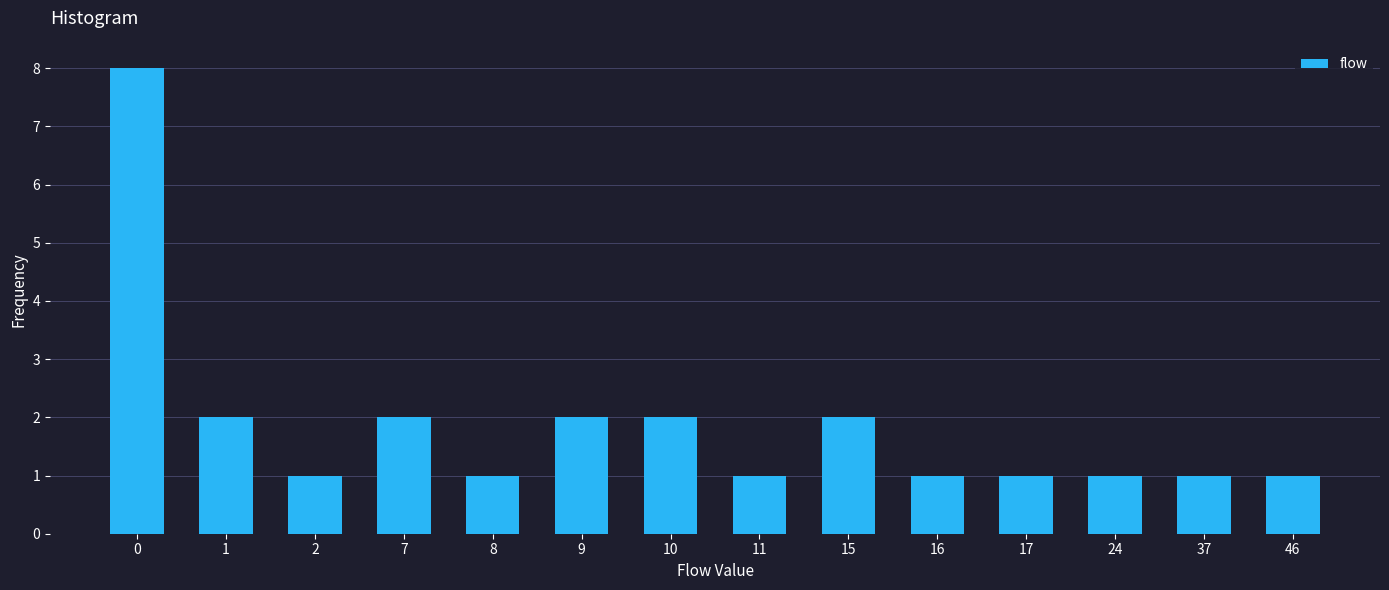

Reading left to right, list all the values displayed in this chart.

8	2	1	2	1	2	2	1	2	1	1	1	1	1